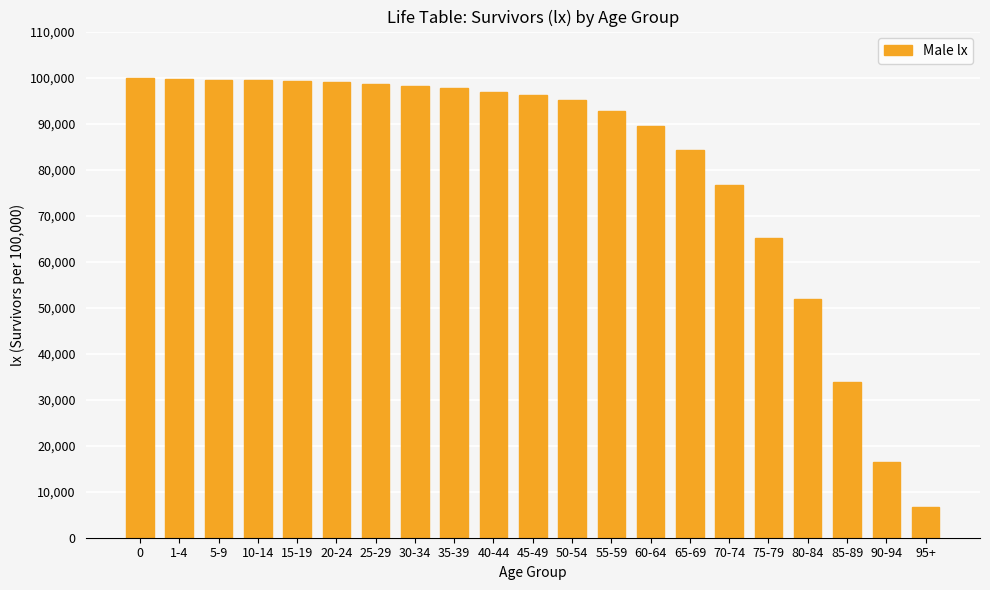

What is the maximum value shown in the chart?

100000